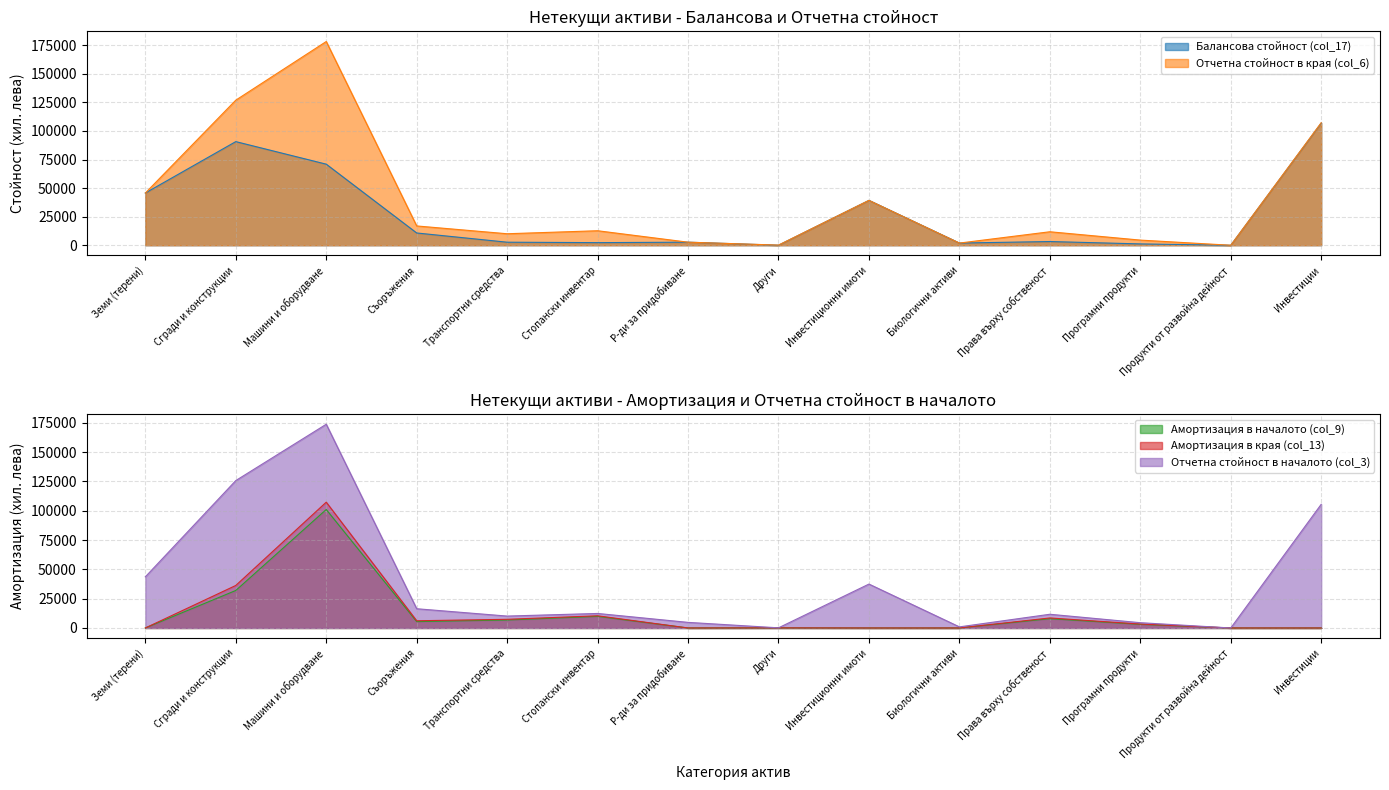

True or false: Отчетна стойност в началото (col_3) has a value of 173782 at Машини и оборудване.

True